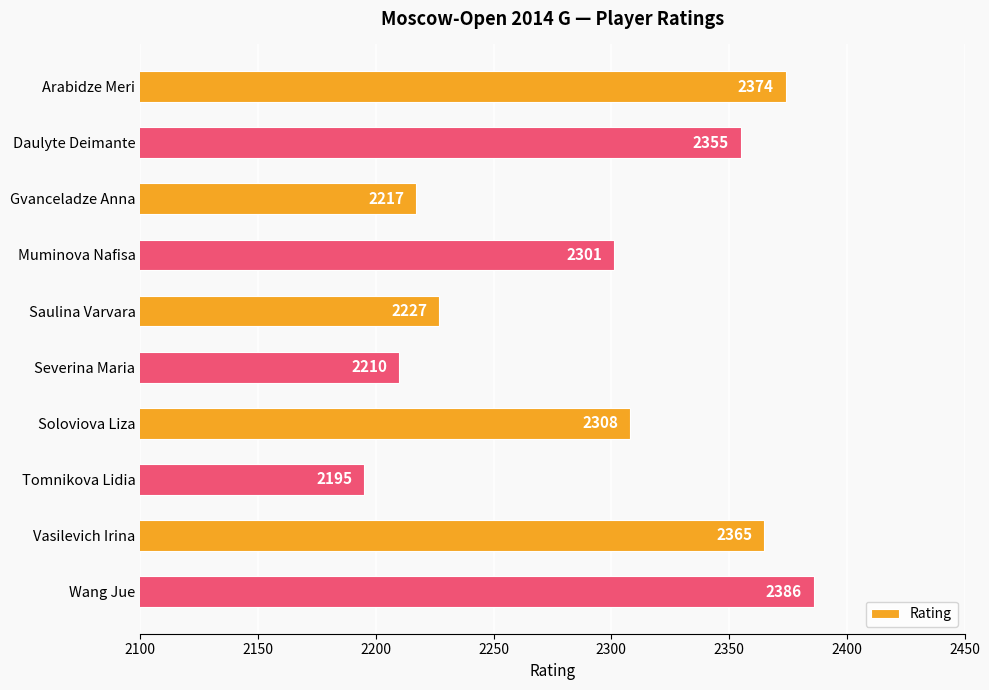

Approximately how many times larger is the value at Saulina Varvara compared to Daulyte Deimante?

0.9